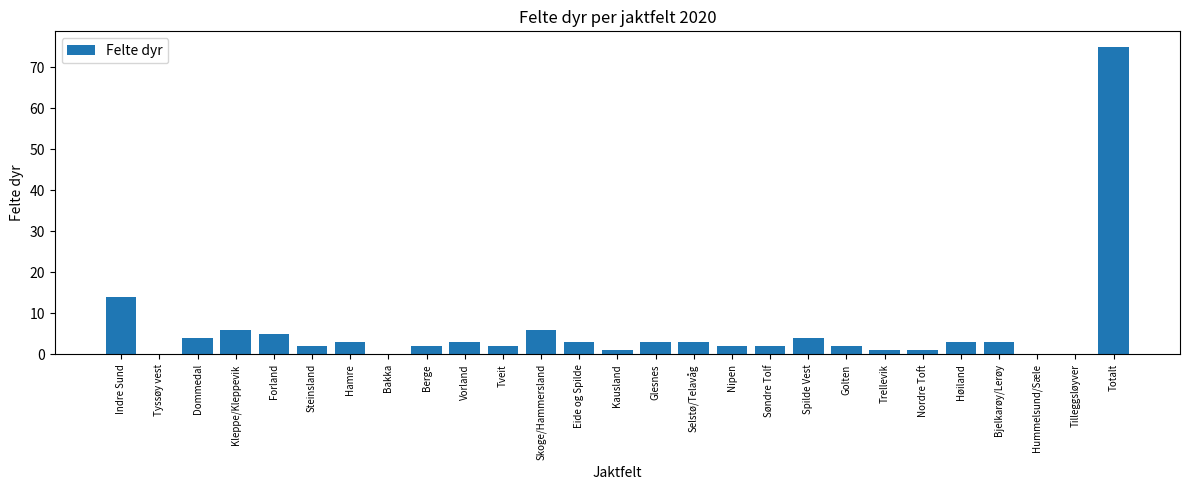

True or false: the data shows 3 at Glesnes.

True